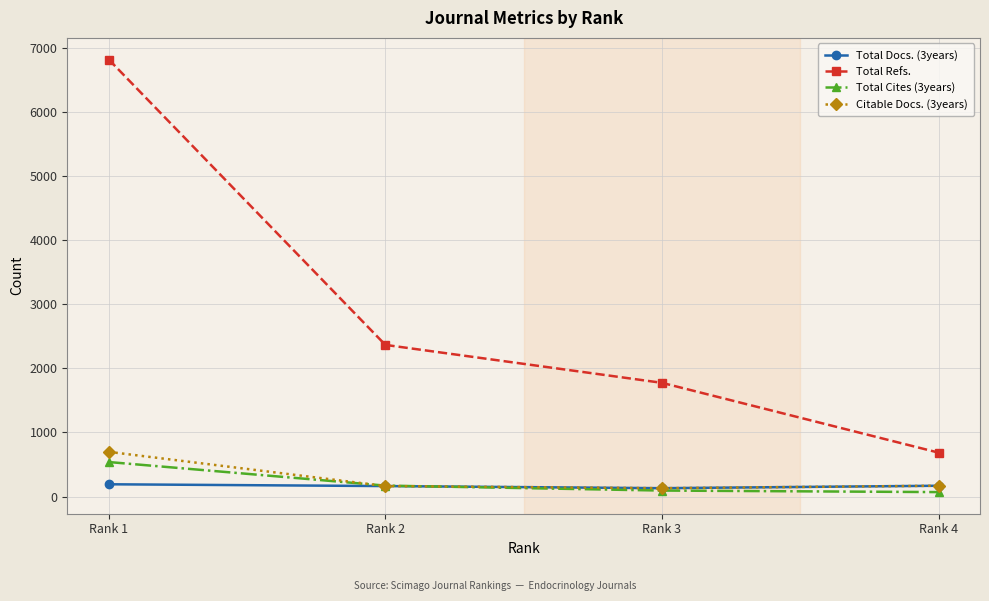

Count the number of categories in the chart.

4